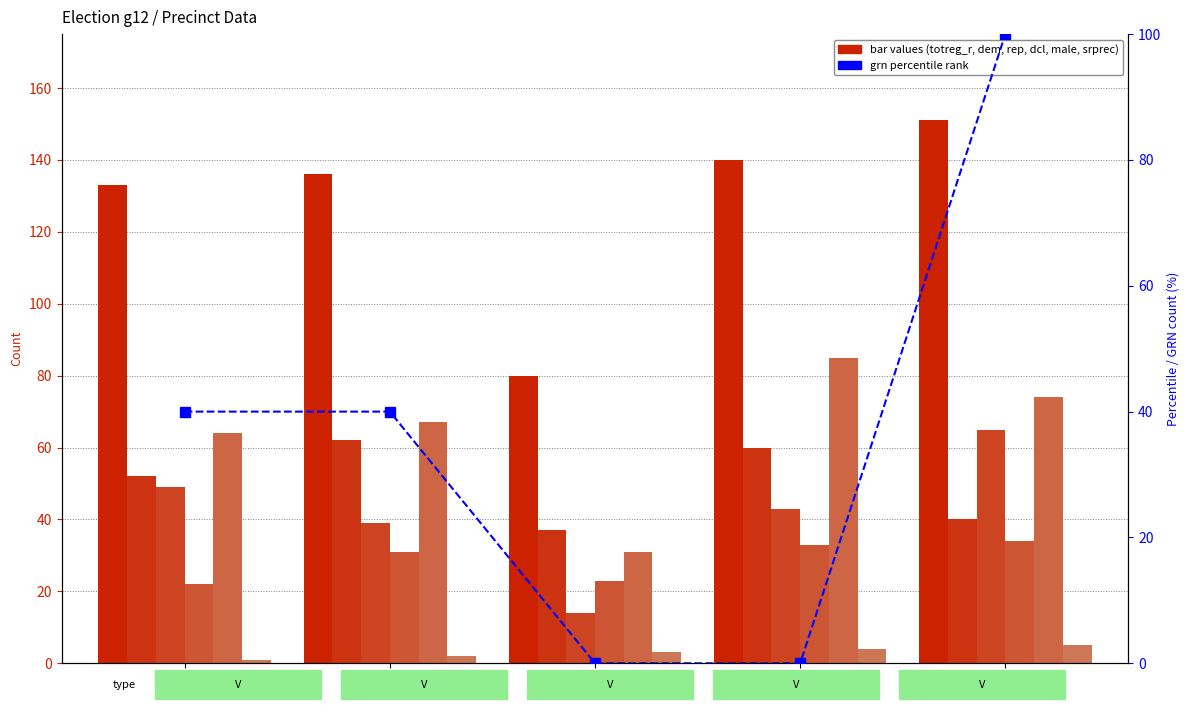

Reading left to right, list all the values displayed in this chart.

srprec: 1=1	2=2	3=3	4=4	5=5
totreg_r: 1=133	2=136	3=80	4=140	5=151
dem: 1=52	2=62	3=37	4=60	5=40
rep: 1=49	2=39	3=14	4=43	5=65
dcl: 1=22	2=31	3=23	4=33	5=34
male: 1=64	2=67	3=31	4=85	5=74